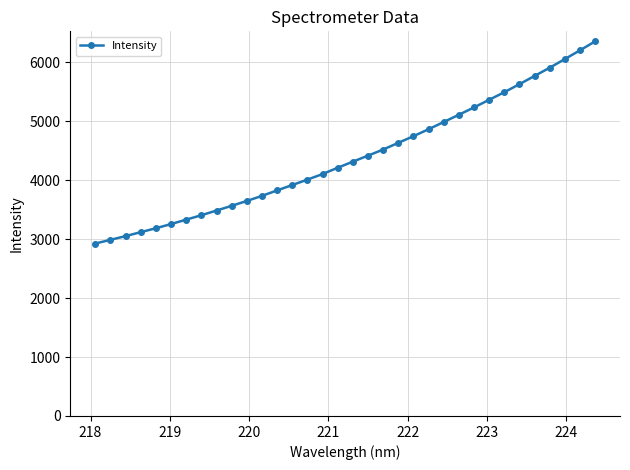

What is the smallest value displayed?

2924.8